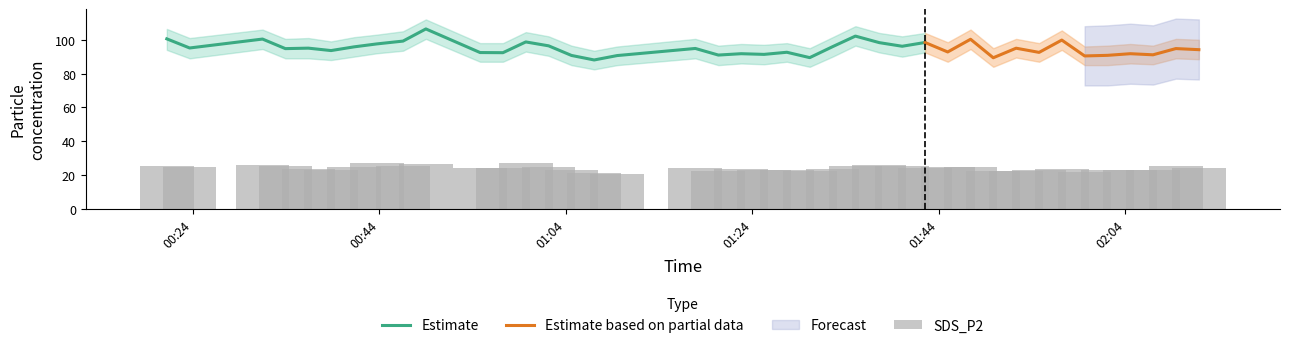

What is the maximum value for Estimate?

106.4